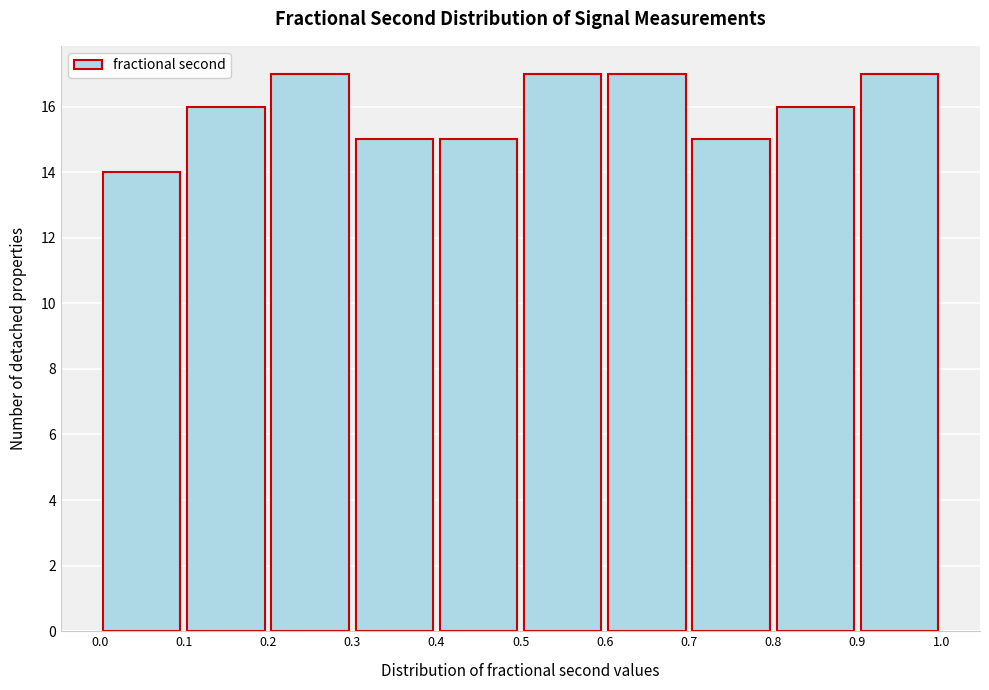

Reading left to right, transcribe this chart: for each bar, give the range it covers on the x-axis and its height. The values are not printed on the chart, so give them approximately, as read against the axis.

0.0 to 0.1: 14
0.1 to 0.2: 16
0.2 to 0.3: 17
0.3 to 0.4: 15
0.4 to 0.5: 15
0.5 to 0.6: 17
0.6 to 0.7: 17
0.7 to 0.8: 15
0.8 to 0.9: 16
0.9 to 1.0: 17